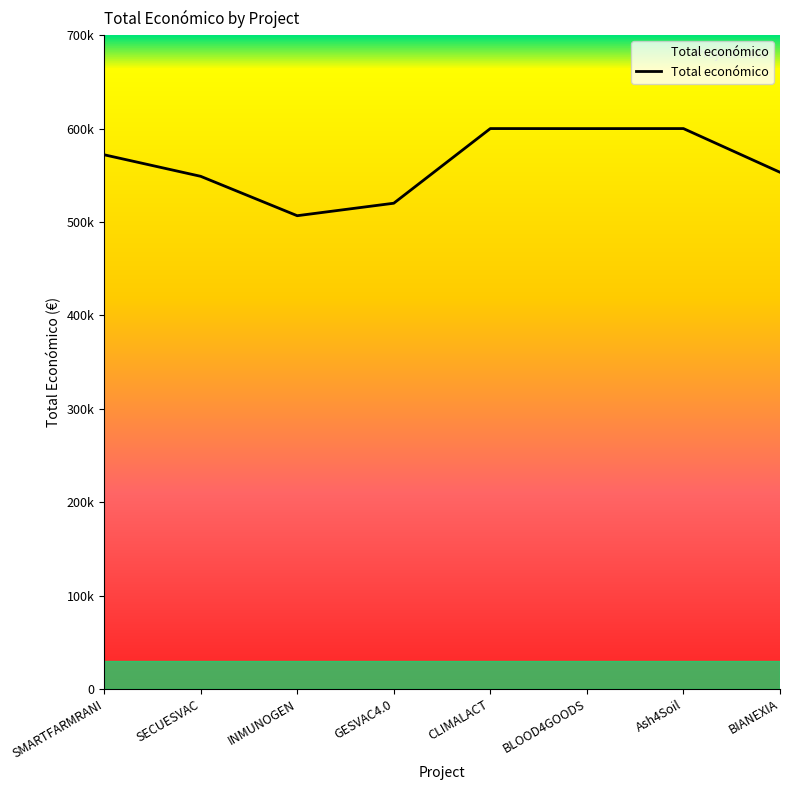

True or false: the data has more than 2 interior local peaks.

False